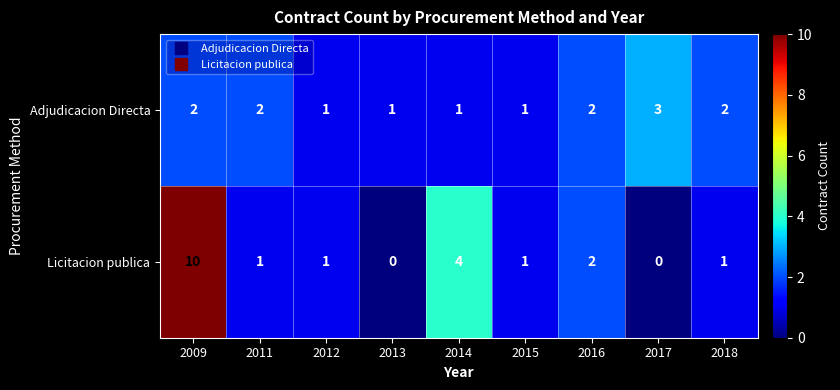

Which category has the highest value across all series?

2009